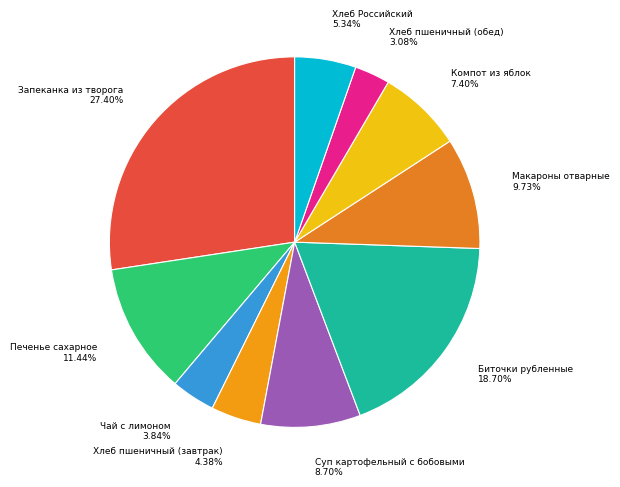

To the nearest percent, what is the average slice percentage?

10%